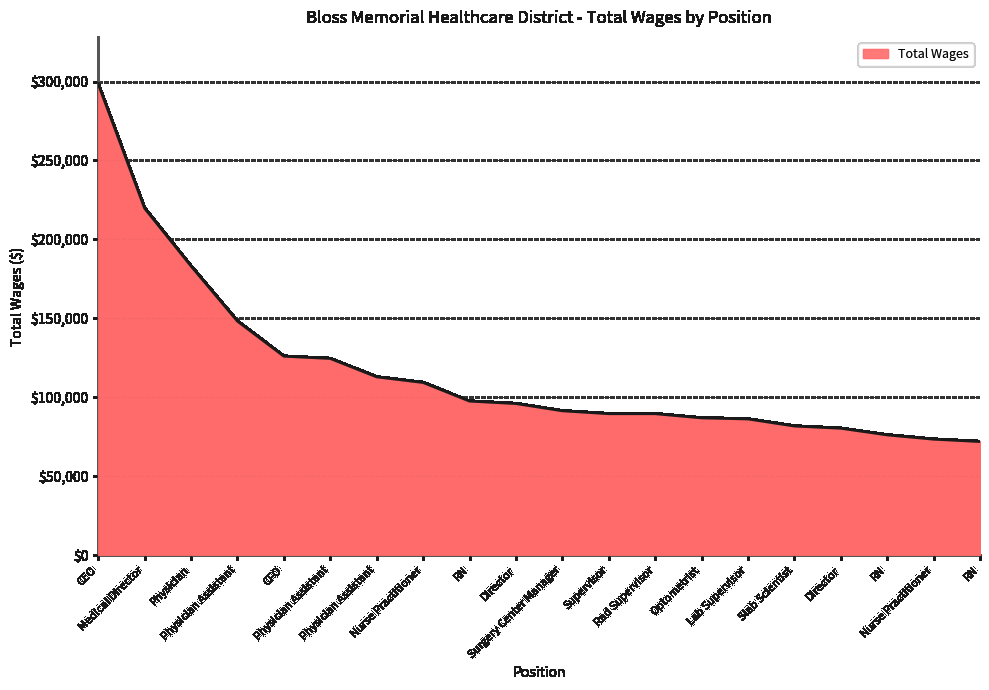

Does the chart have visible grid lines?

Yes